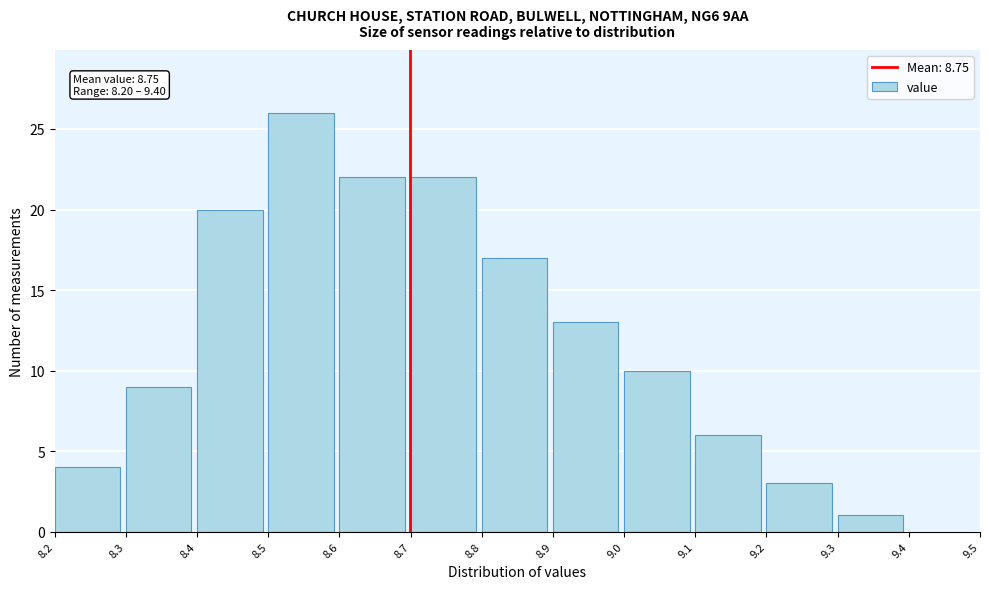

Reading right to left, transcribe all the data shown in this chart.

9.4=0	9.3=1	9.2=3	9.1=6	9.0=10	8.9=13	8.8=17	8.7=22	8.6=22	8.5=26	8.4=20	8.3=9	8.2=4